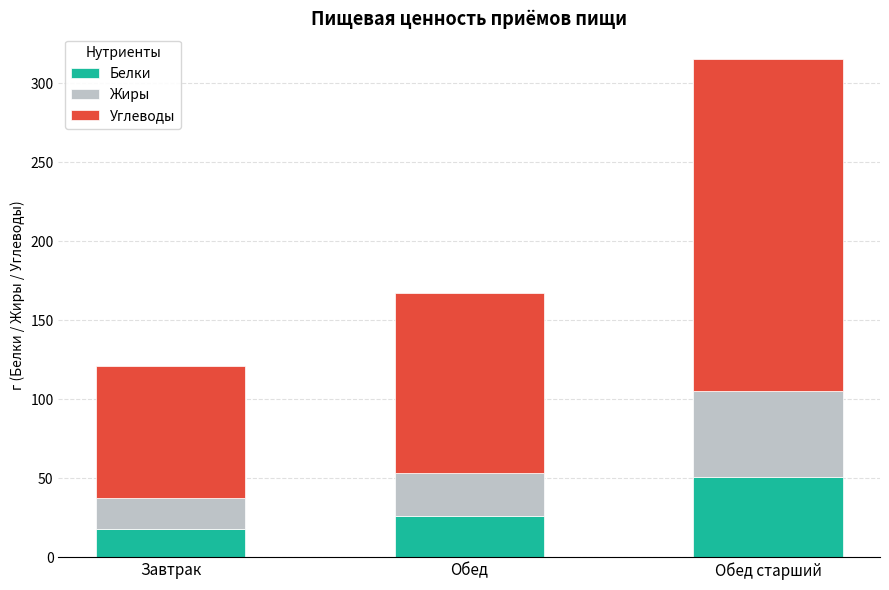

Which category has the lowest value in the Белки series?

Завтрак